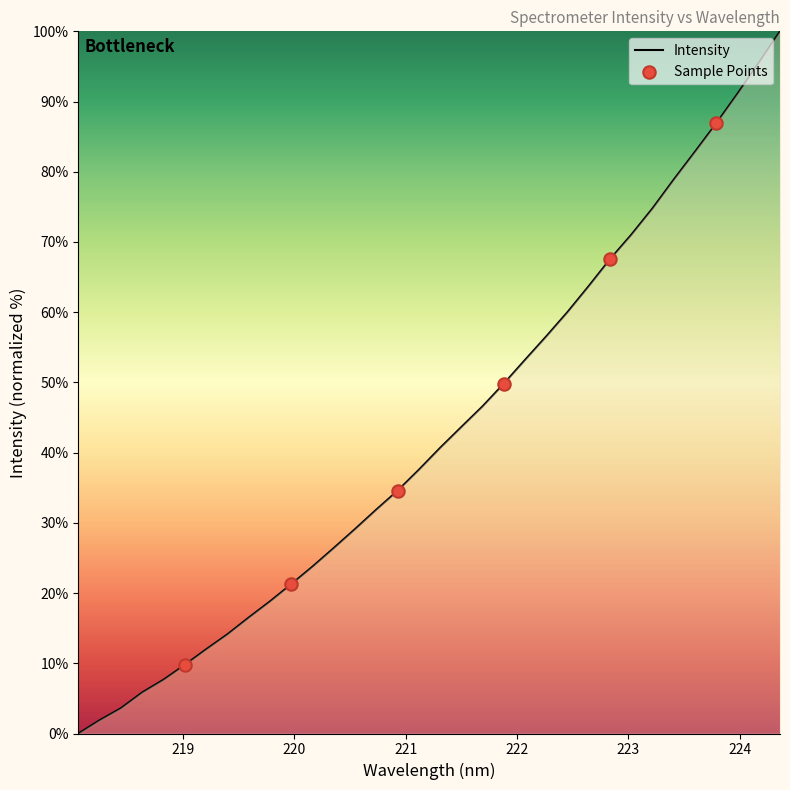

What is the maximum value shown in the chart?

100.0